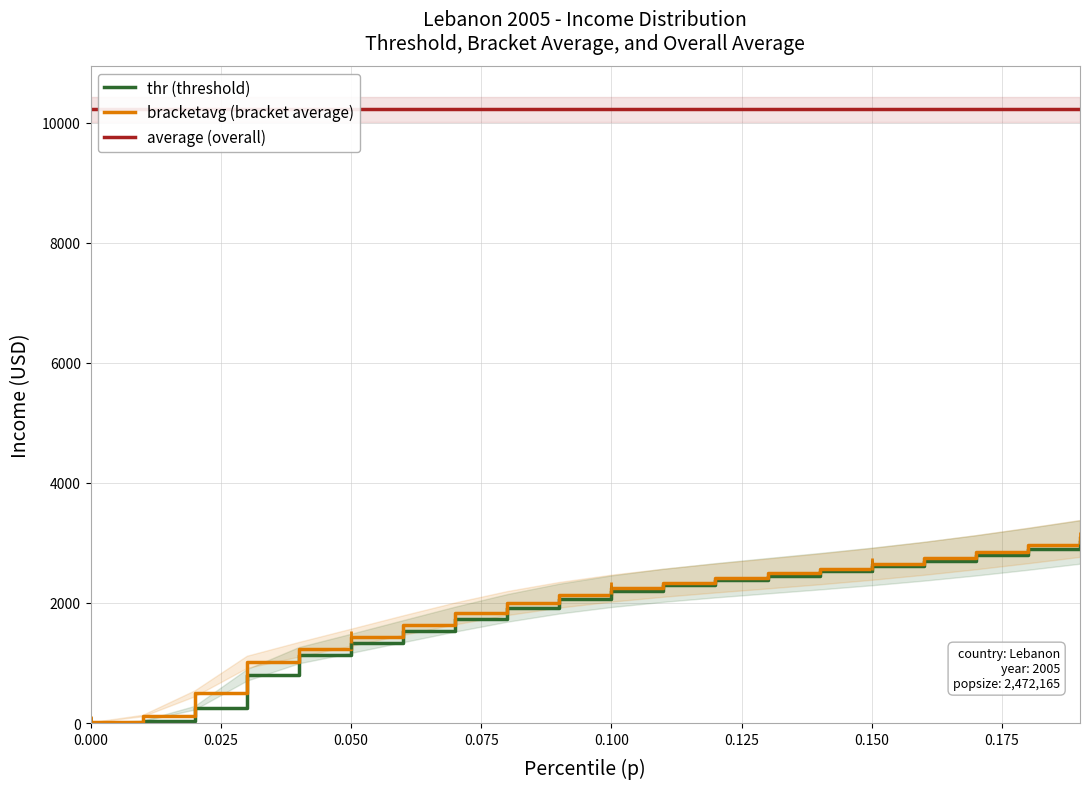

What is the maximum value shown in the chart?

10220.3